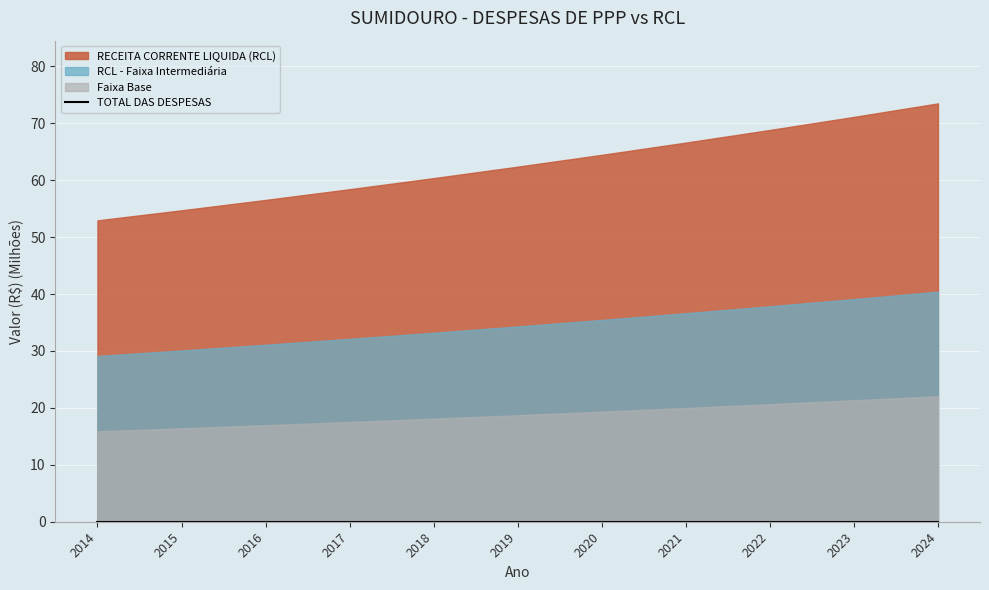

True or false: TOTAL DAS DESPESAS and RECEITA CORRENTE LIQUIDA (RCL) intersect in this chart.

False